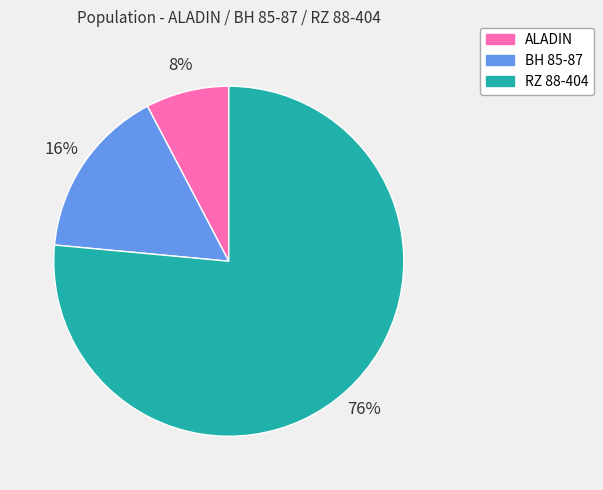

What is the largest slice in the pie chart?

RZ 88-404